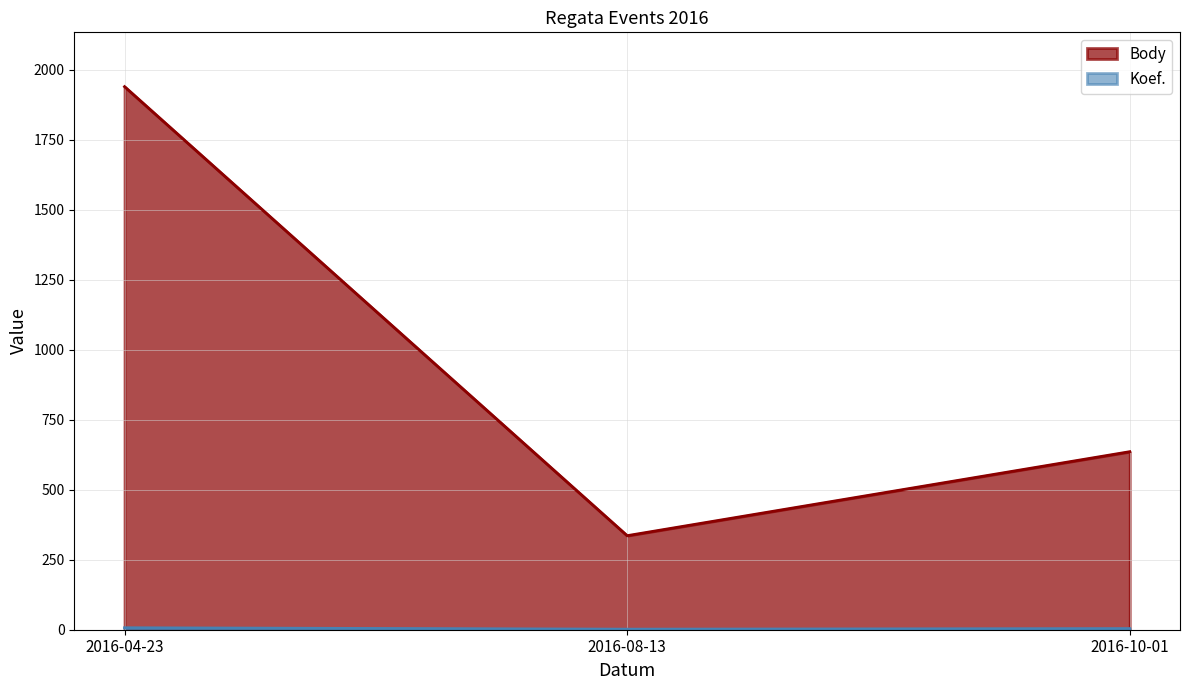

Which has a higher value, 2016-04-23 or 2016-08-13?

2016-04-23